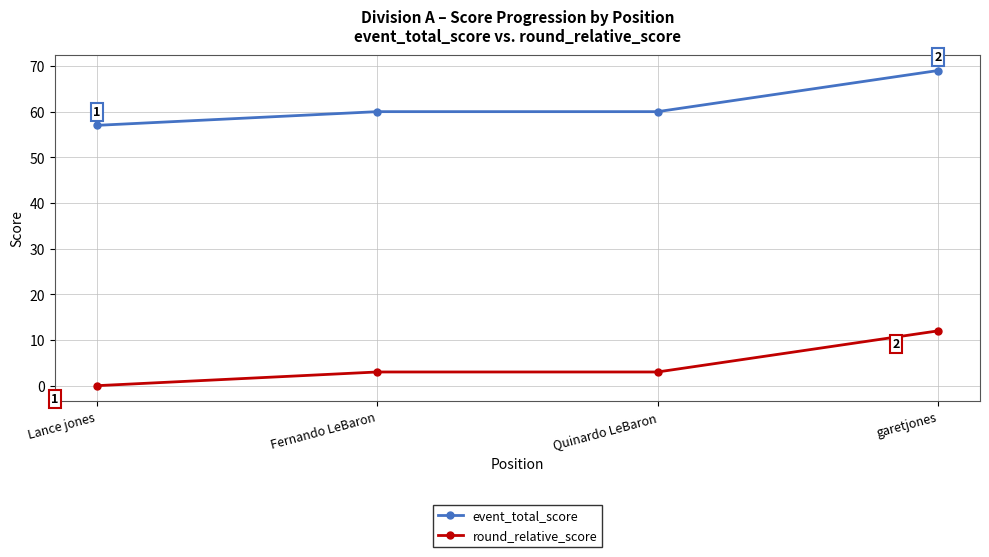

What is the label of the 3rd point from the right?

Fernando LeBaron